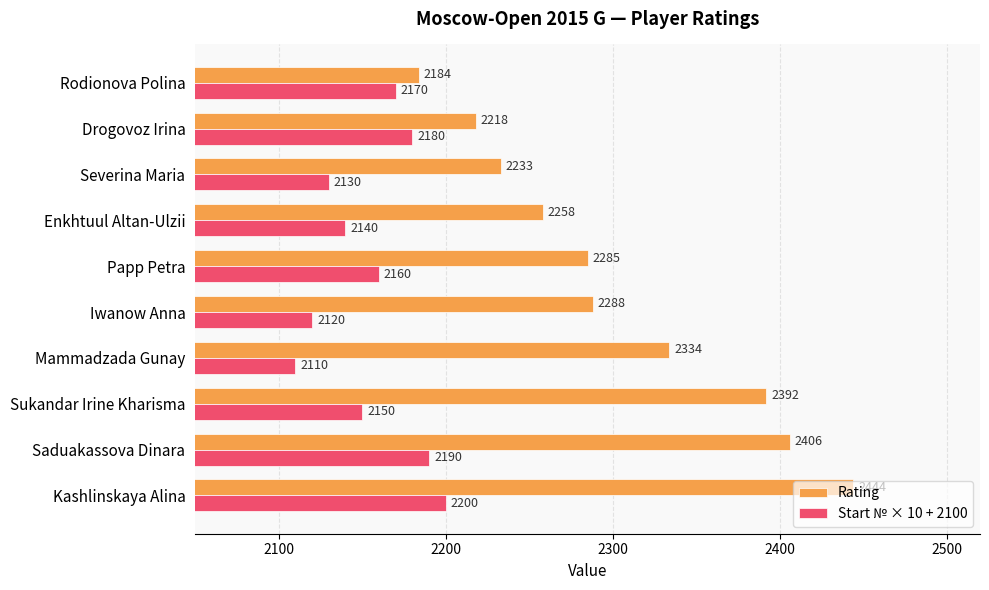

At how many categories does at least one series exceed 2243?

7